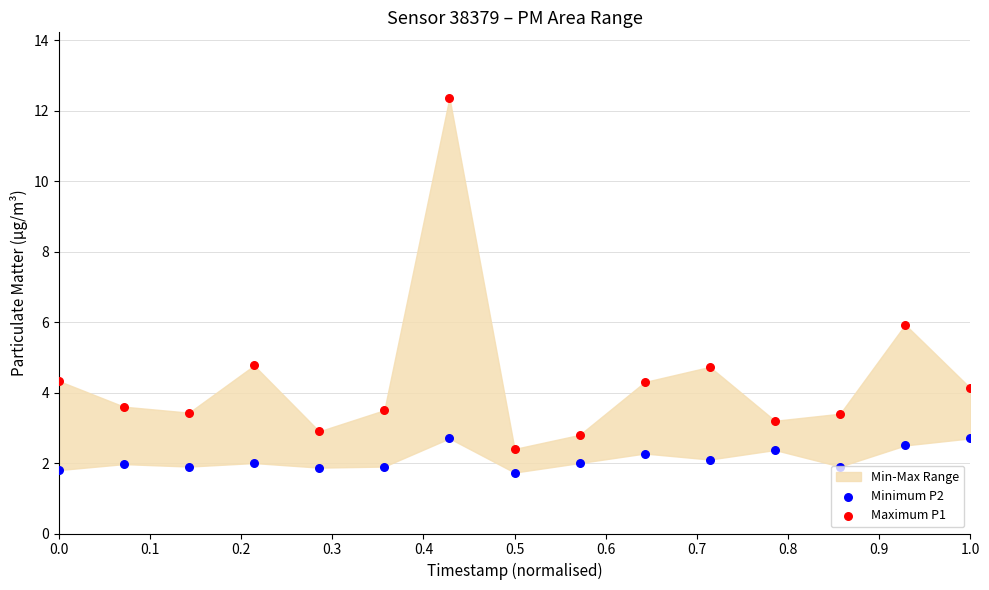

Which series reaches the maximum Y coordinate?

Maximum P1